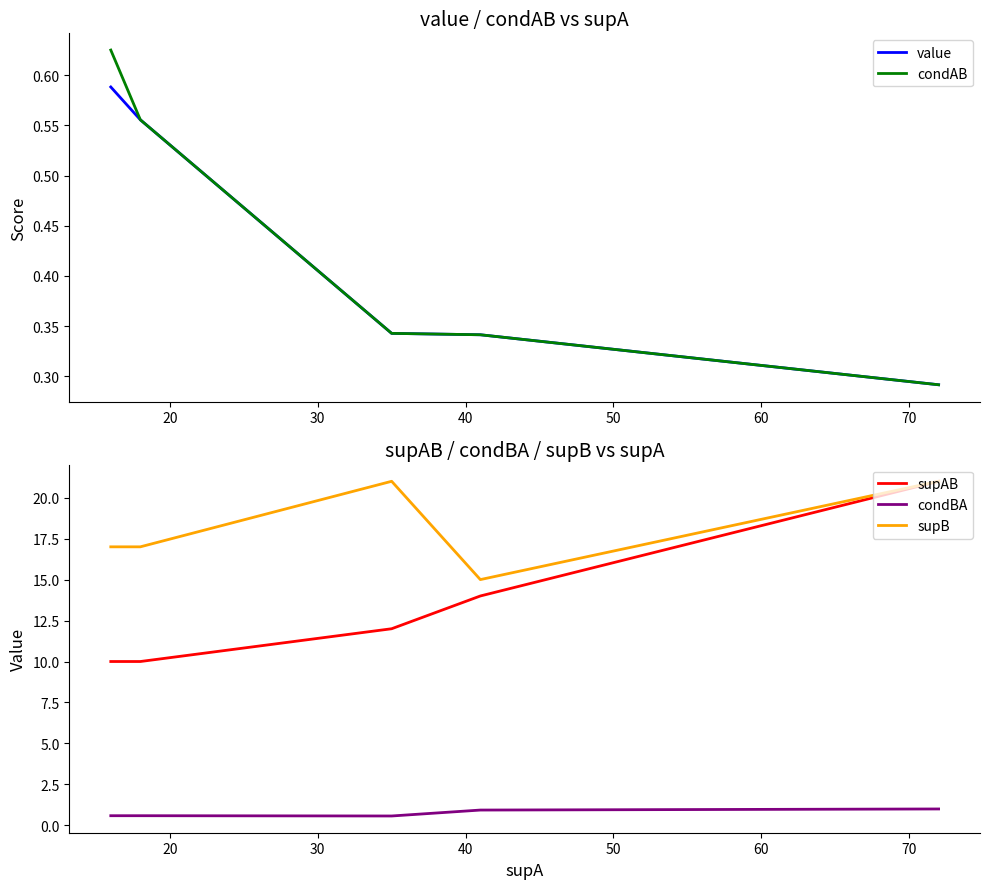

At how many categories does at least one series exceed 7?

6